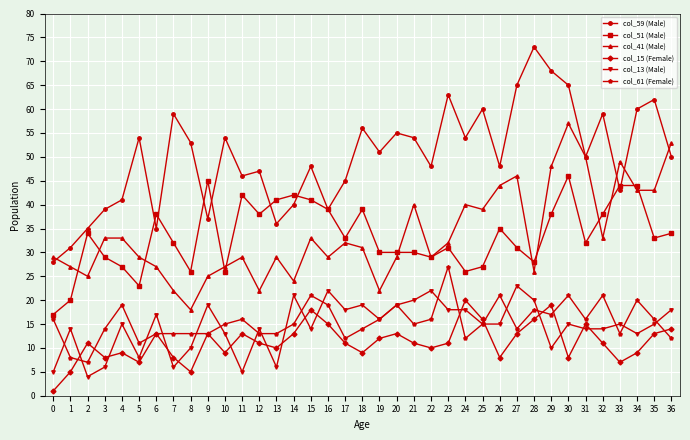

Which label corresponds to the largest value in the chart?

28